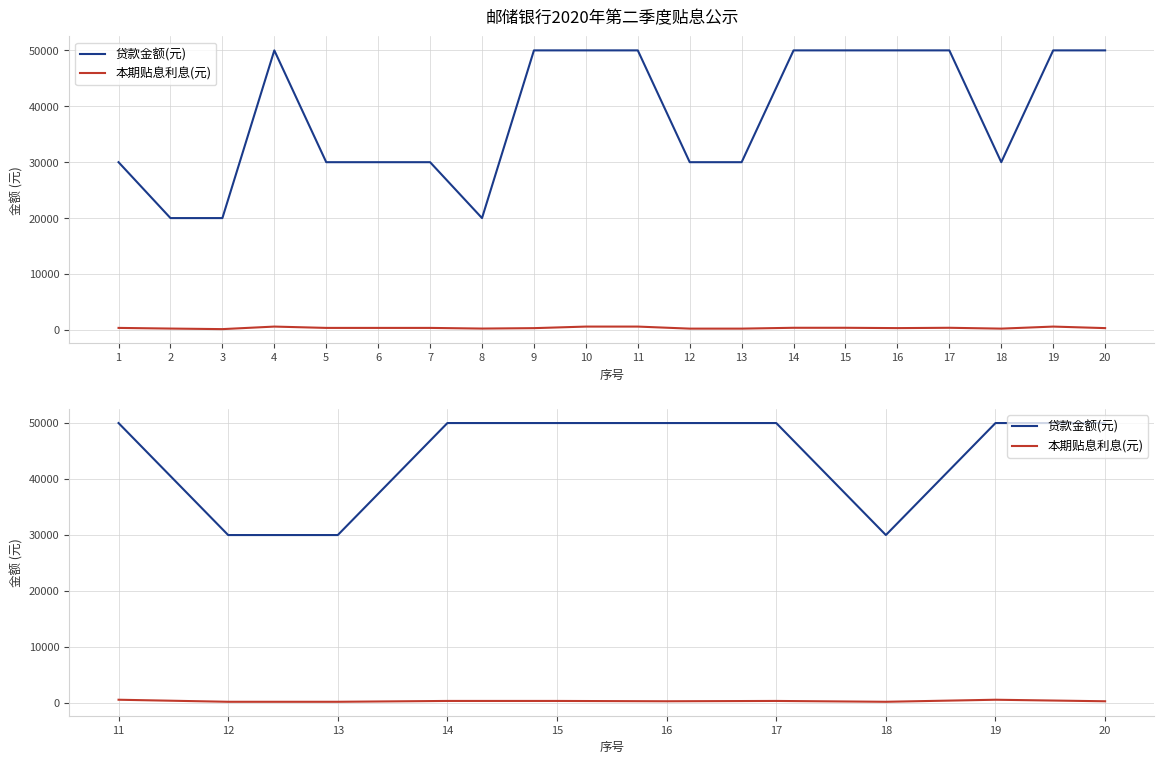

Count the 贷款金额(元) values in the range 30000 to 50000.

10